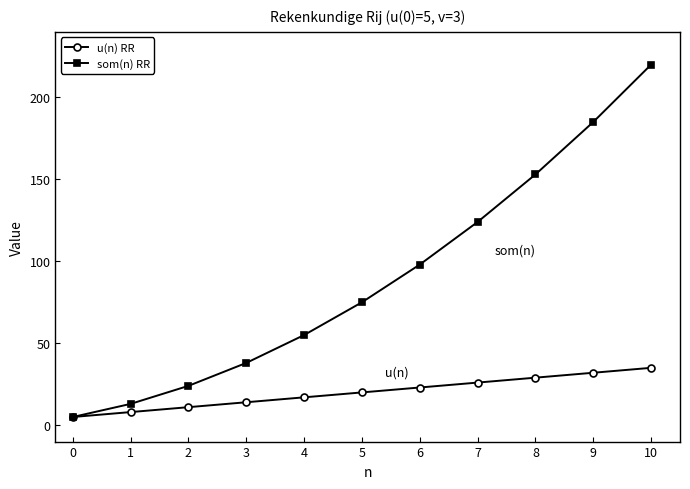

At how many categories does at least one series exceed 72?

6